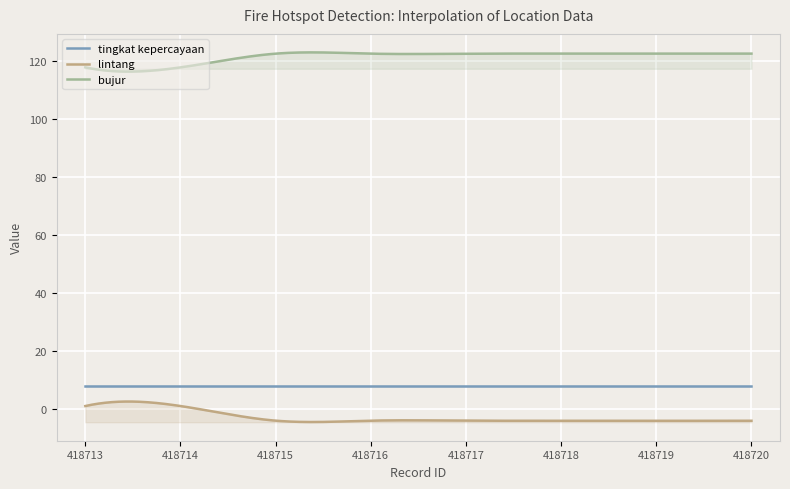

True or false: lintang and bujur intersect in this chart.

False